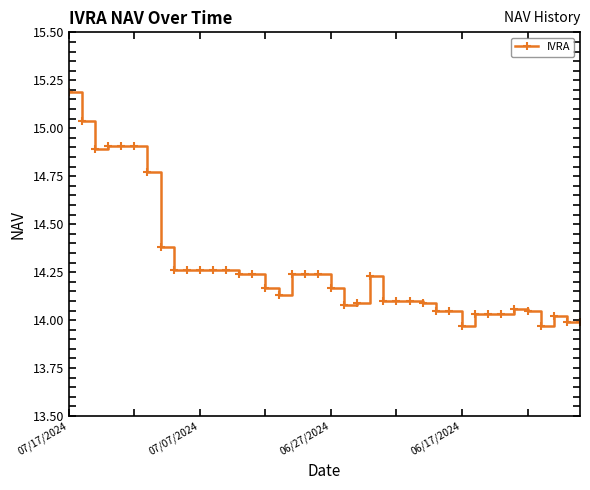

What is the maximum value shown in the chart?

15.2